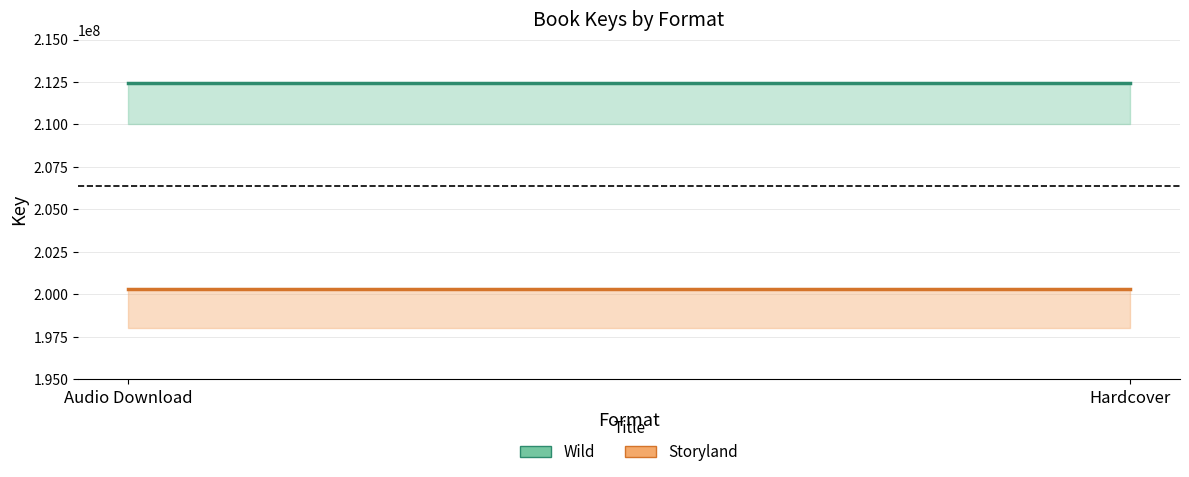

Which series changed the most between Audio Download and Hardcover?

Wild